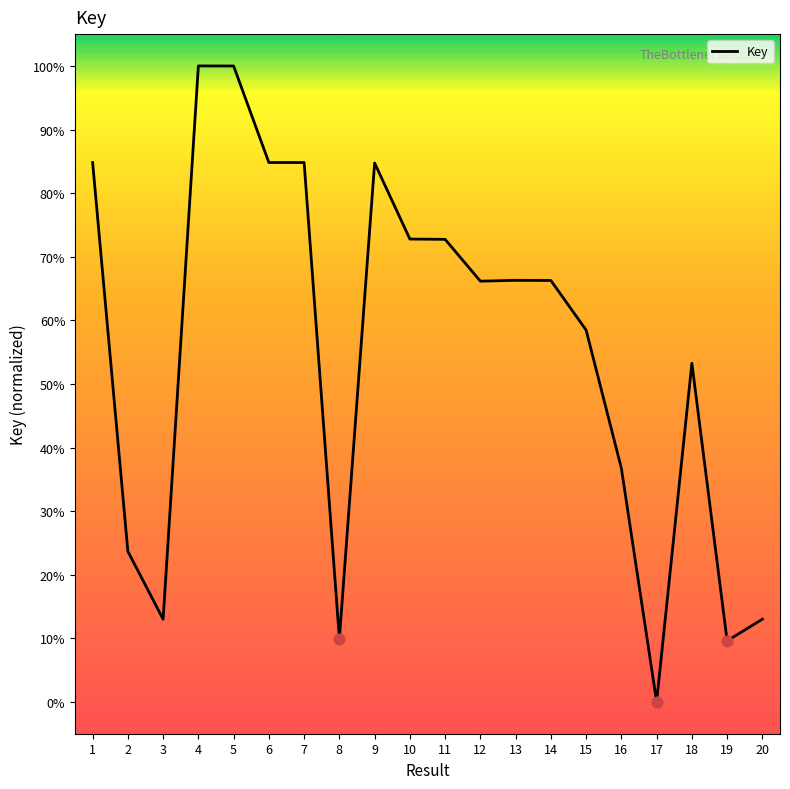

Between 16 and 2, which is larger?

16